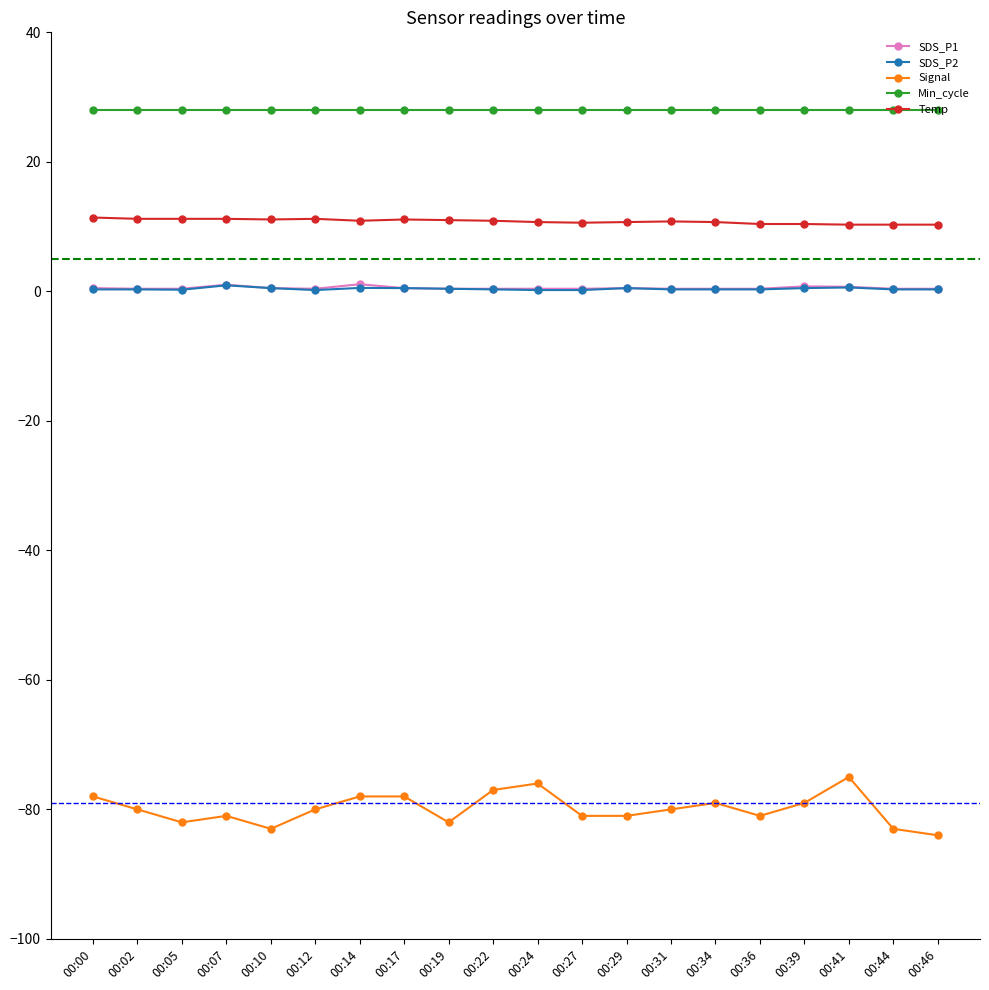

True or false: Temp and Signal intersect in this chart.

False